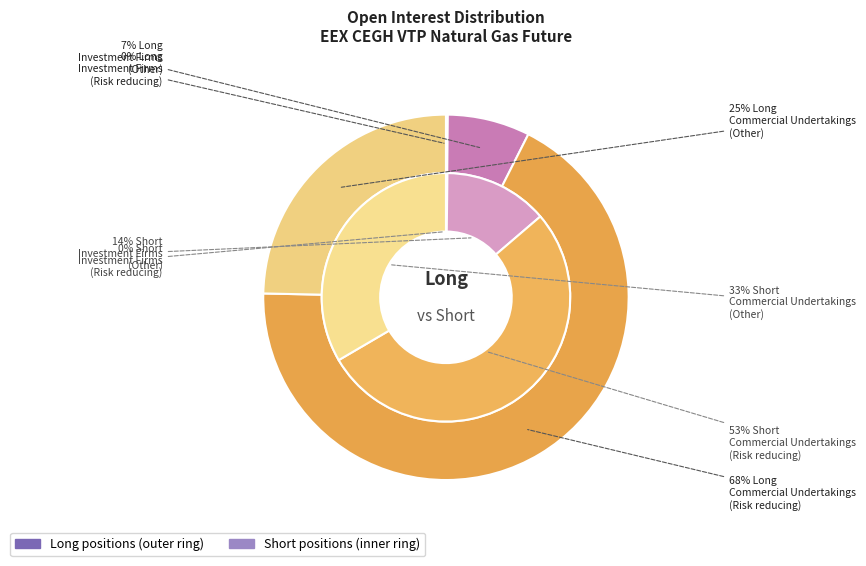

Is the sum of Commercial Undertakings
(Risk reducing) and Commercial Undertakings
(Other) greater than half?

Yes